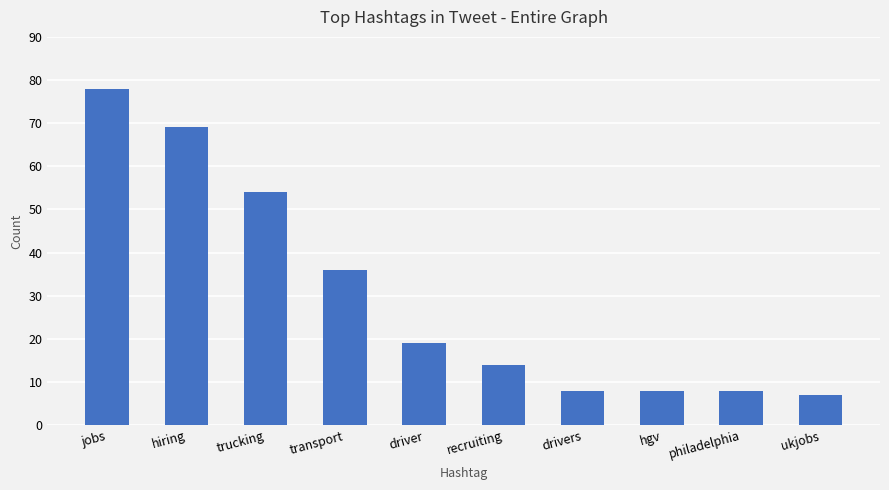

What position from the right is philadelphia?

2